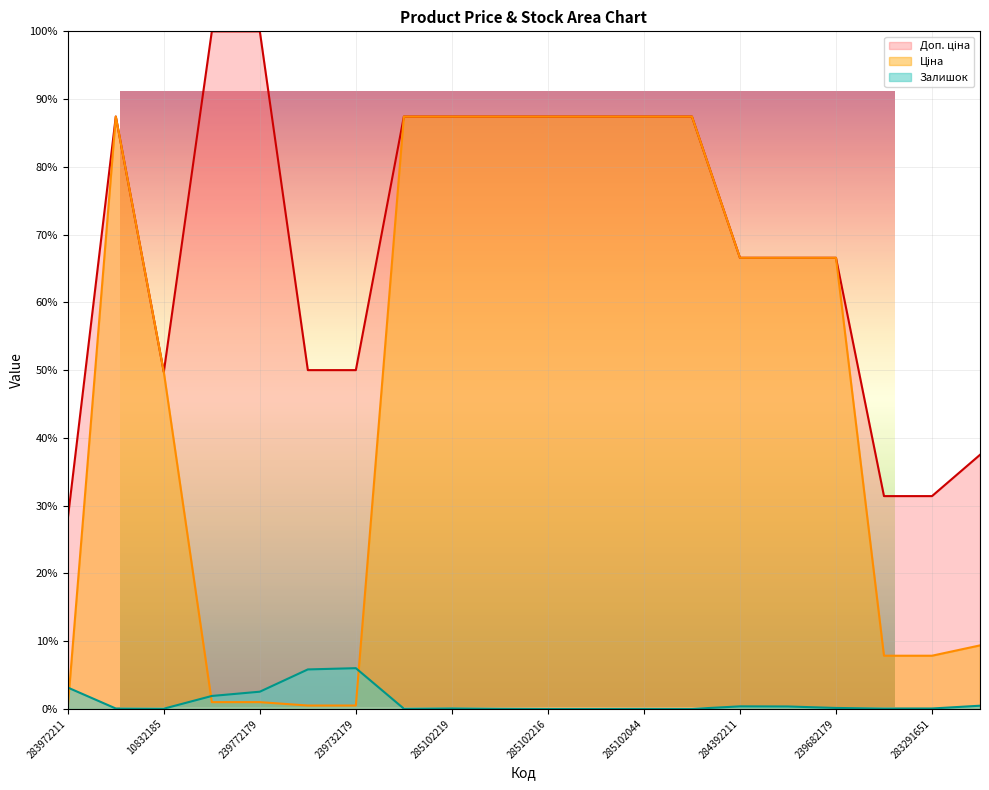

What is the difference between the maximum and minimum values in the Доп. ціна (line) series?

71.9